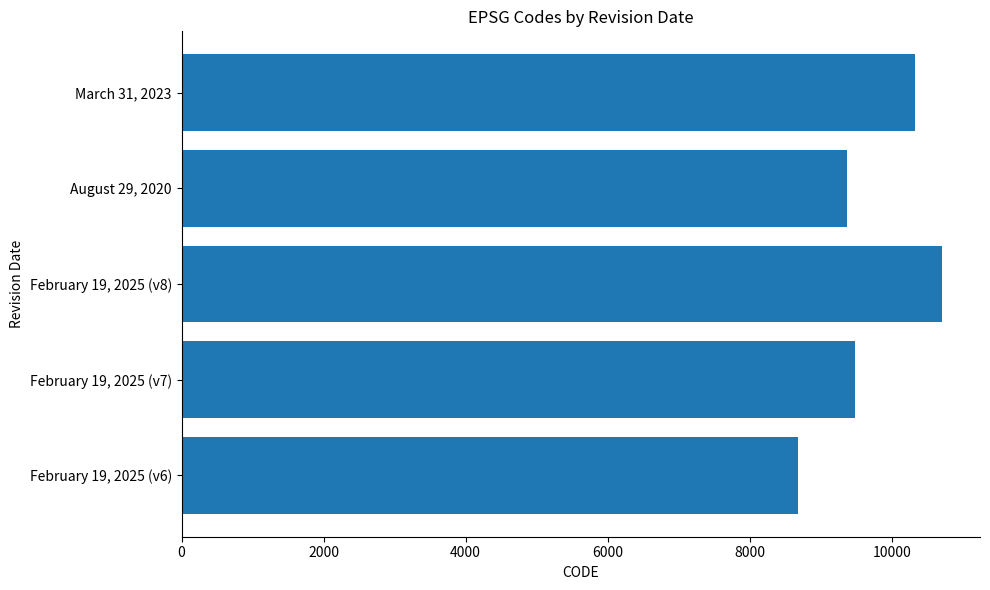

Are the bars grouped side by side (vs. stacked)?

No